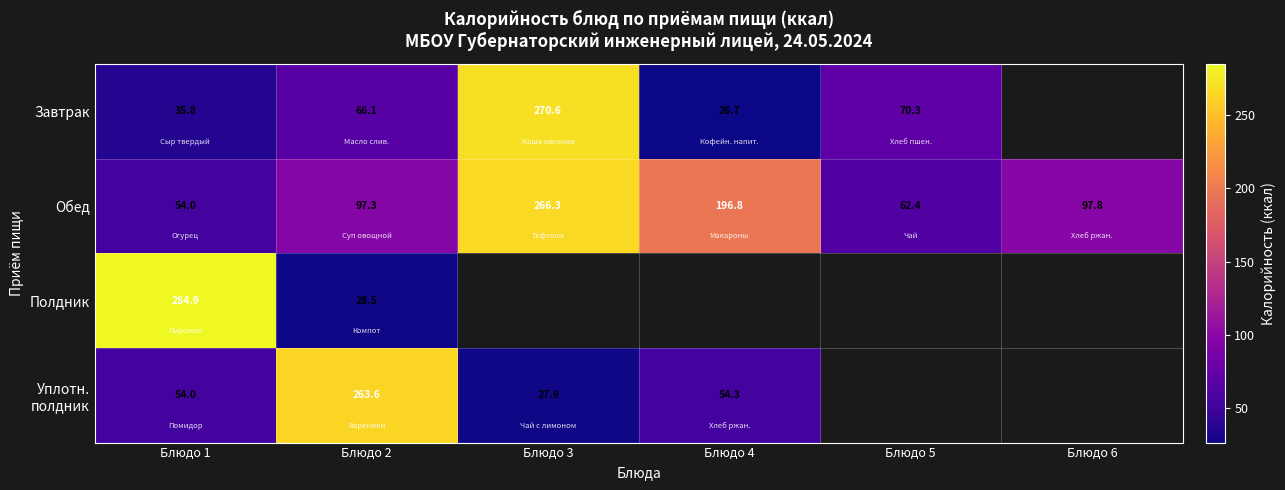

Is it true that Обед equals 266.3 at Блюдо 3?

True